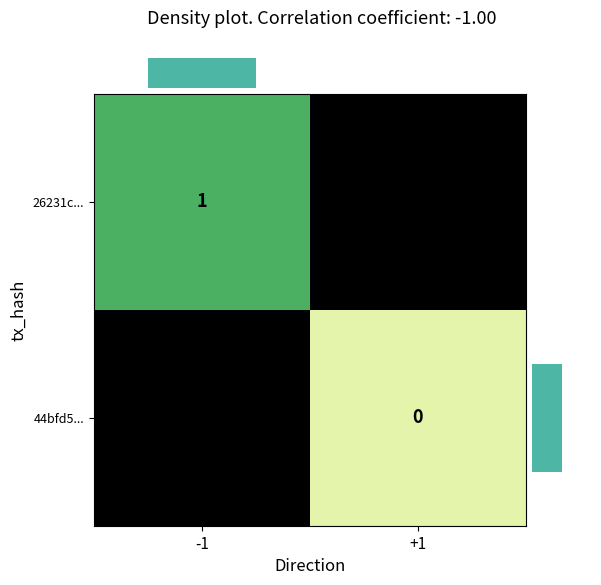

What is the minimum value for 26231c...?

1.0